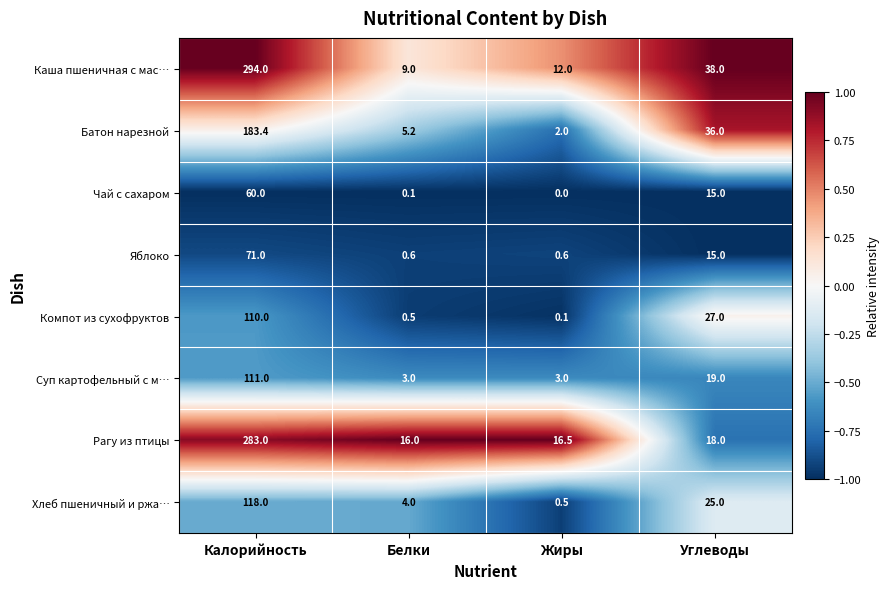

What is the total value across all series at Белки?

38.4